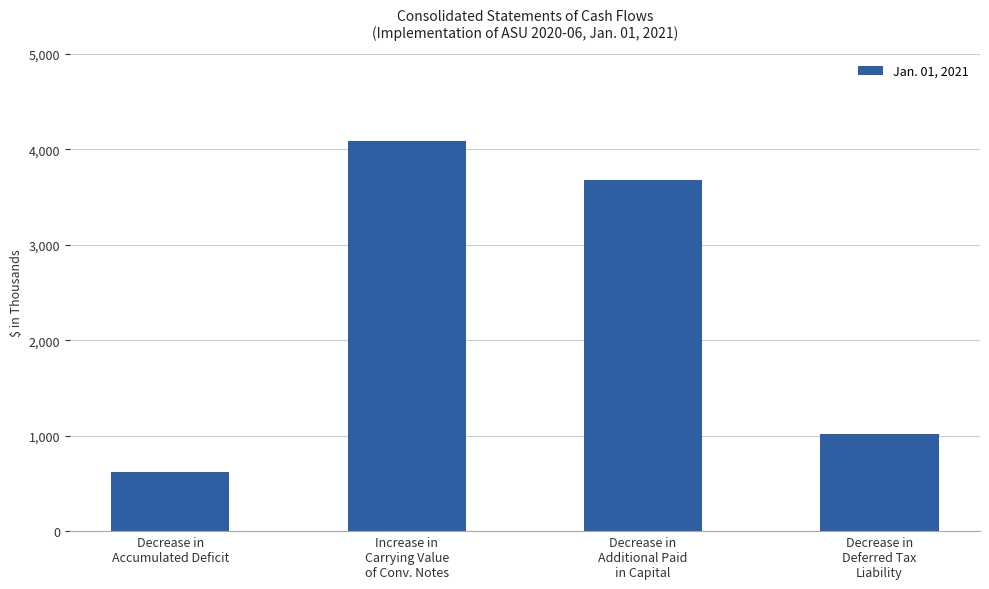

How many distinct data groups are displayed?

1